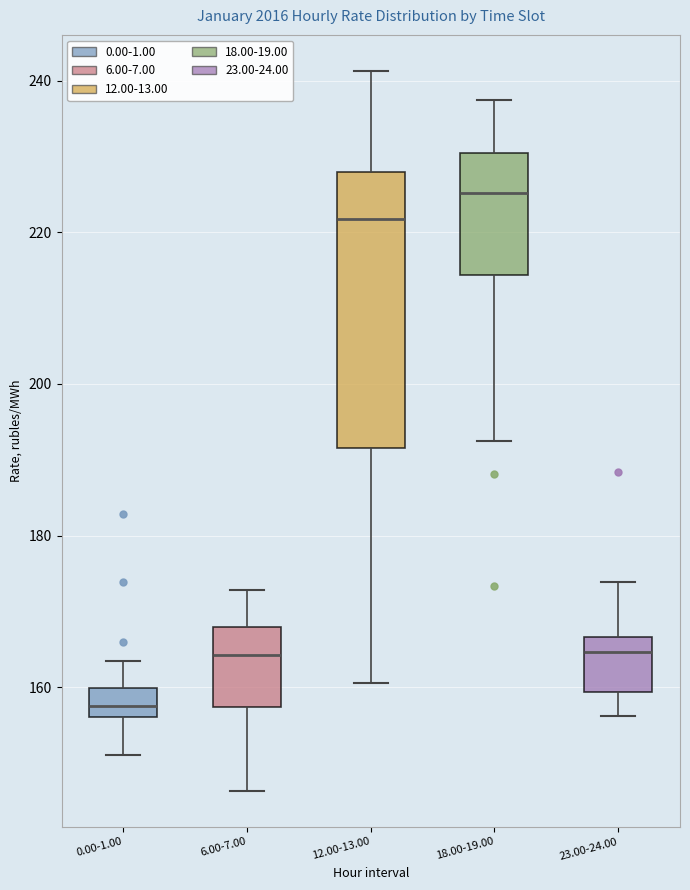

Where is the upper edge of the box for 18.00-19.00 on the y-axis? The values are not printed on the chart, so give them approximately, as read against the axis.

230